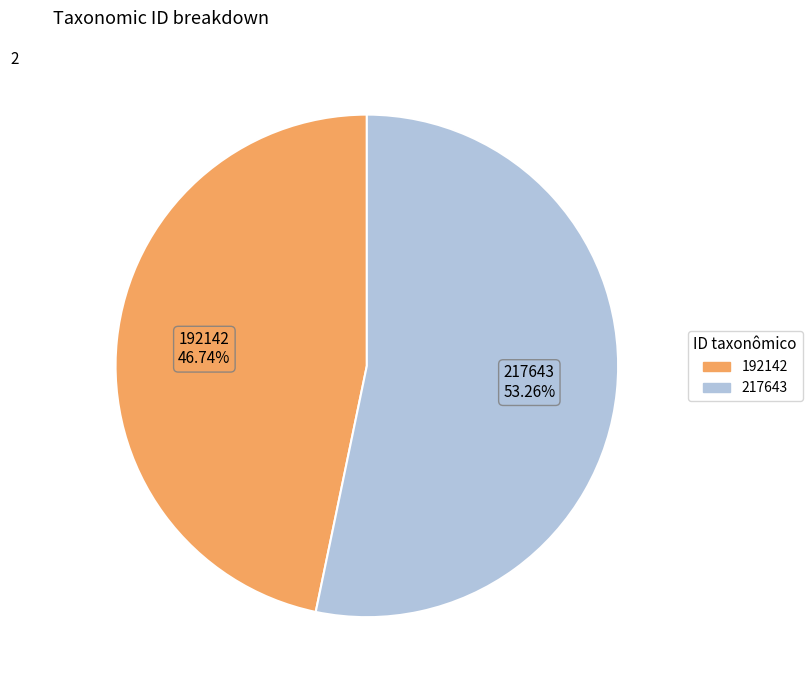

Which category has the smallest portion of the pie?

192142